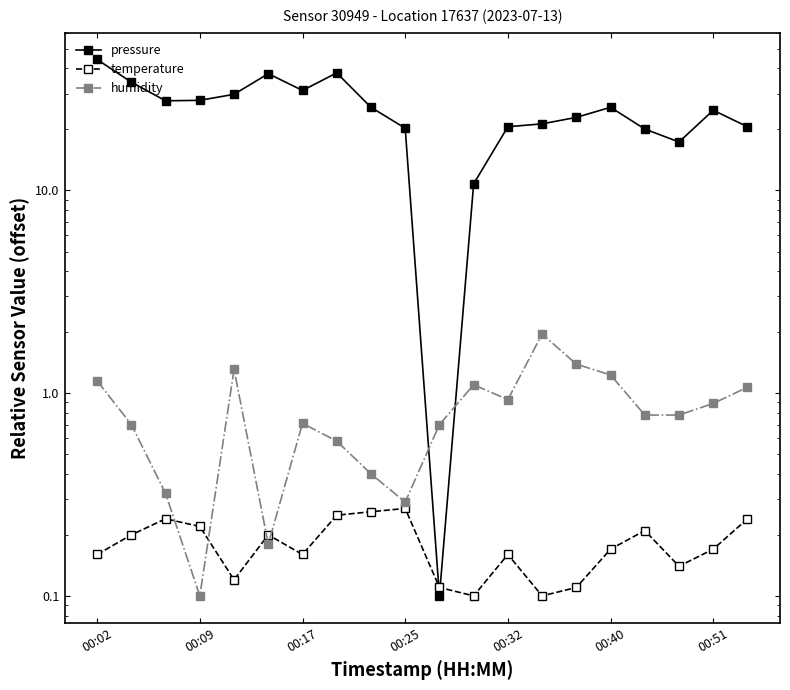

What is the average value of the pressure series?

25.1